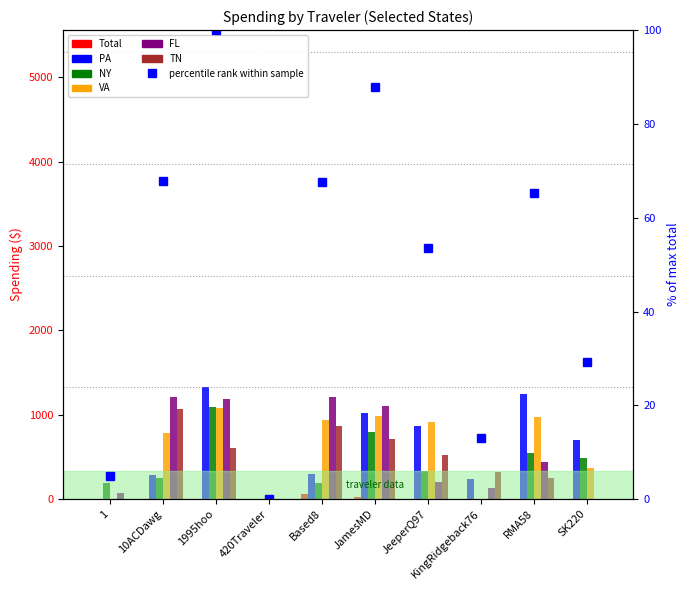

Where is Total nearest to the value 32?

JamesMD